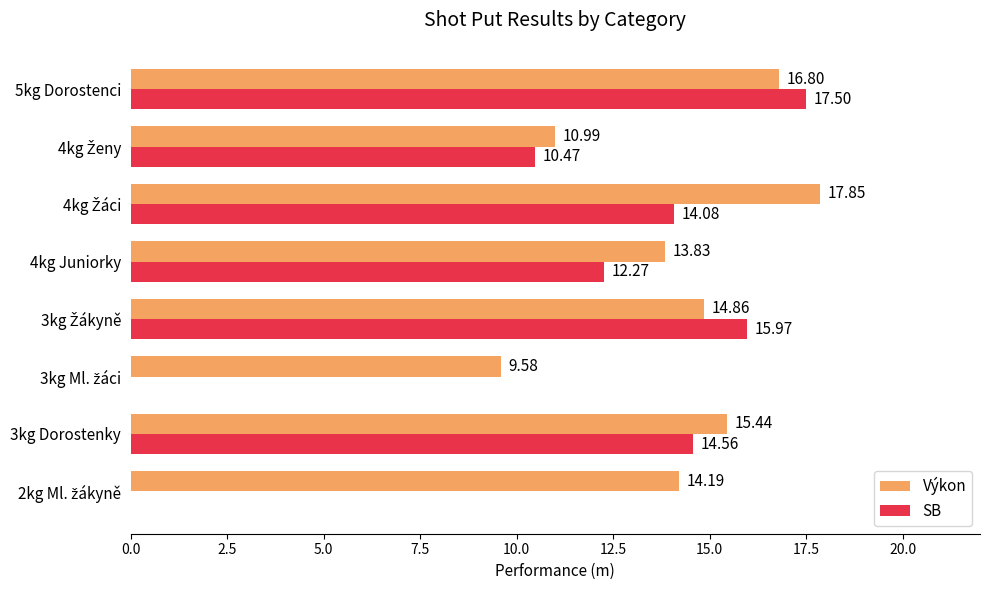

What is the sum of all Výkon values?

113.5